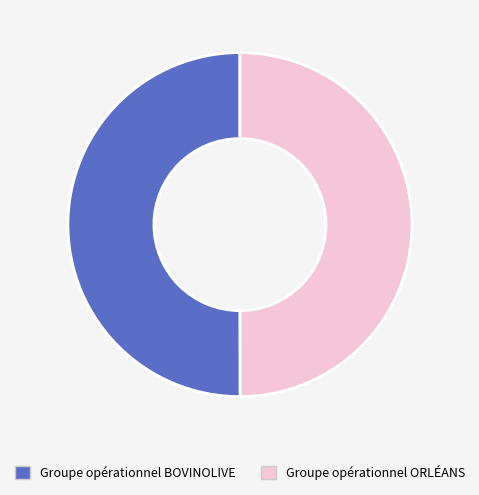

Approximately how many times larger is the value at Groupe opérationnel BOVINOLIVE compared to Groupe opérationnel ORLÉANS?

1.0